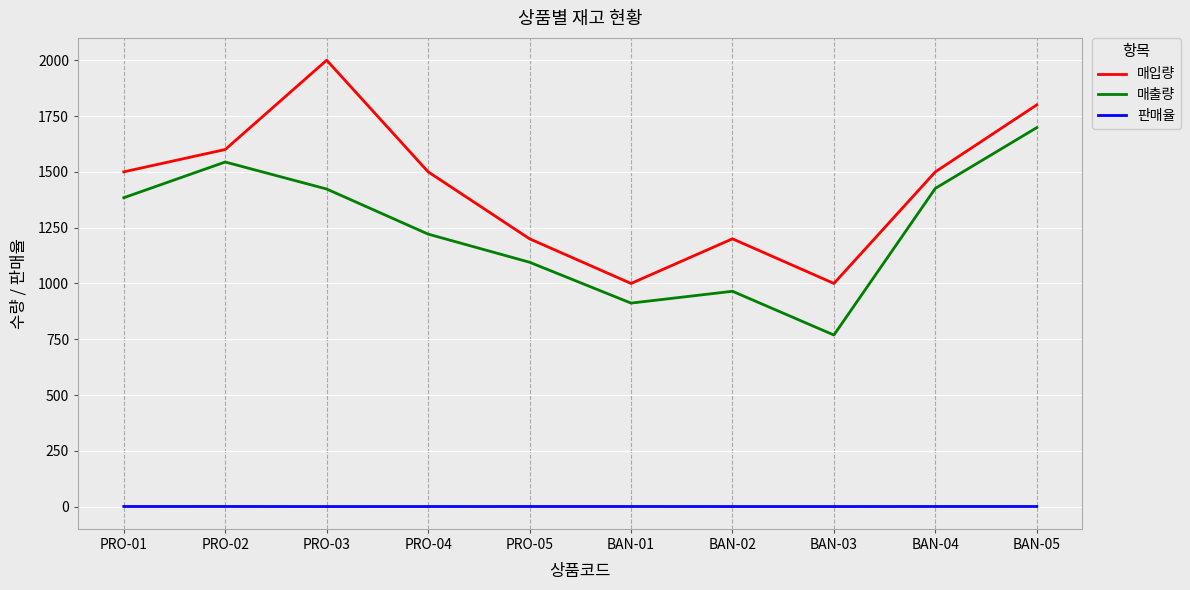

What is the difference between the maximum and minimum values in the 판매율 series?

0.3